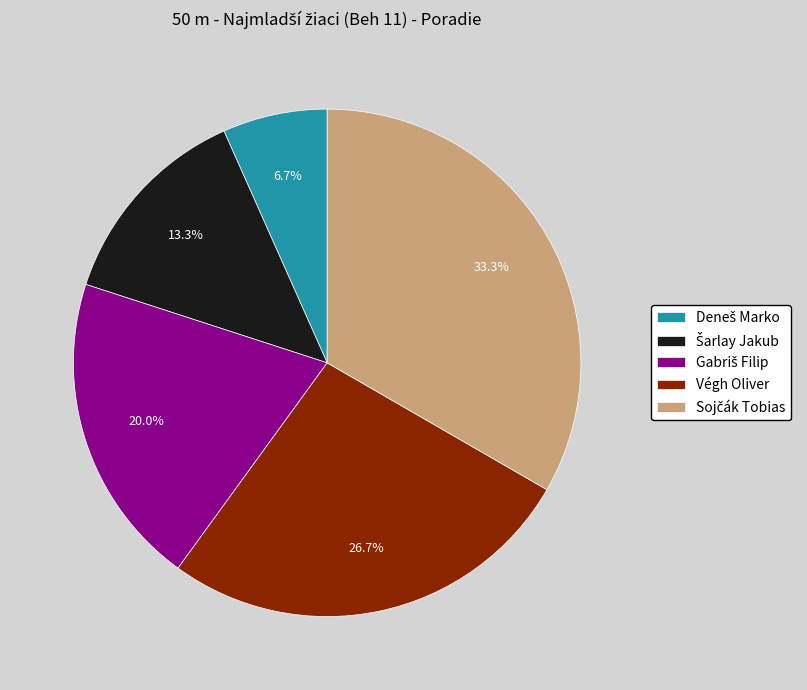

What portion of the pie excludes Végh Oliver?

73.3%